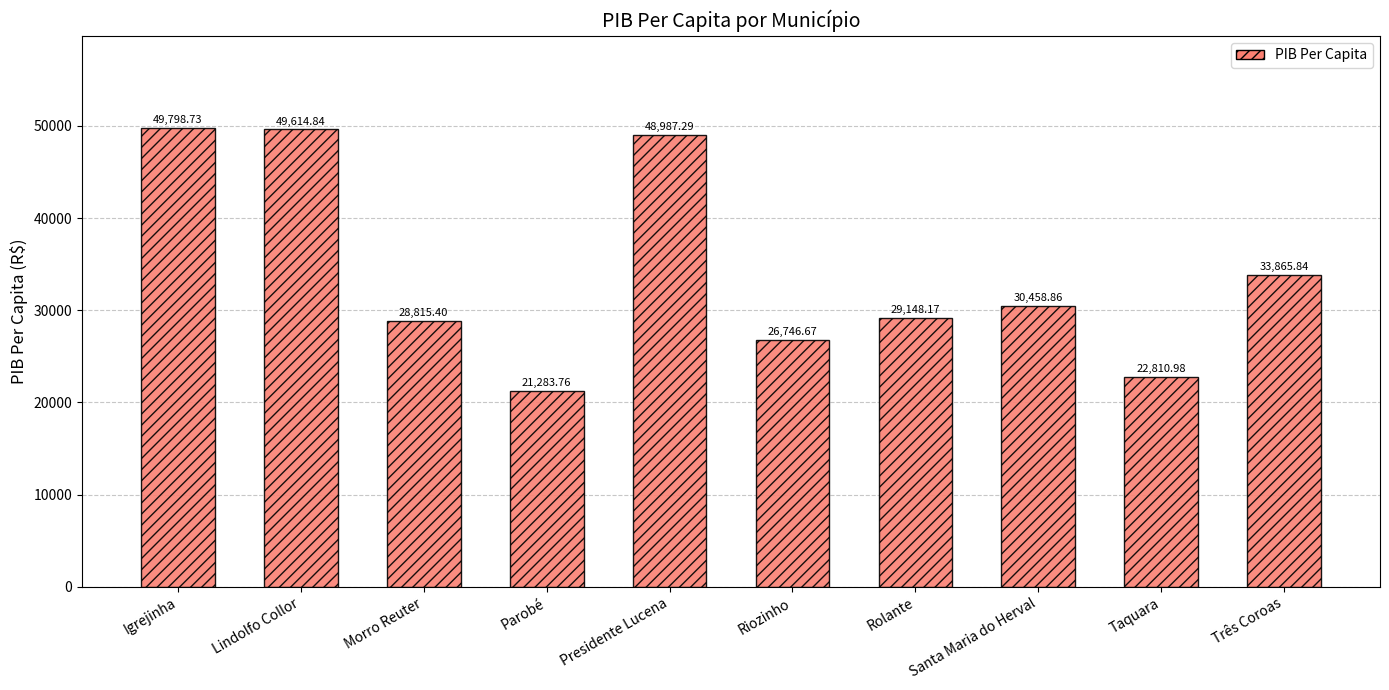

What is the average value?

34153.1